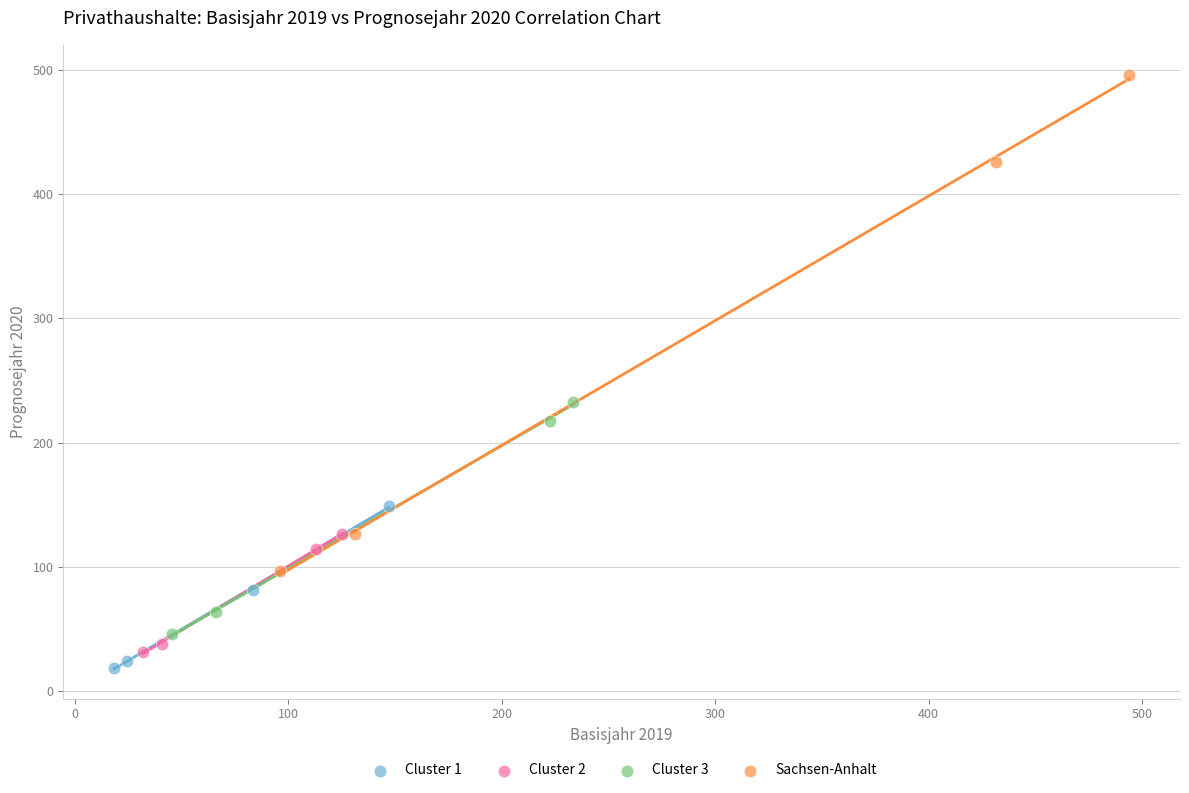

Which series has the widest spread of Y values?

Sachsen-Anhalt